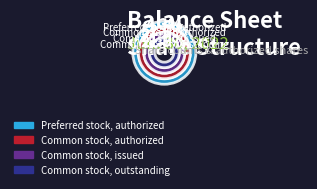

What is the change in value from Preferred stock, authorized to Common stock, outstanding?

+40454170